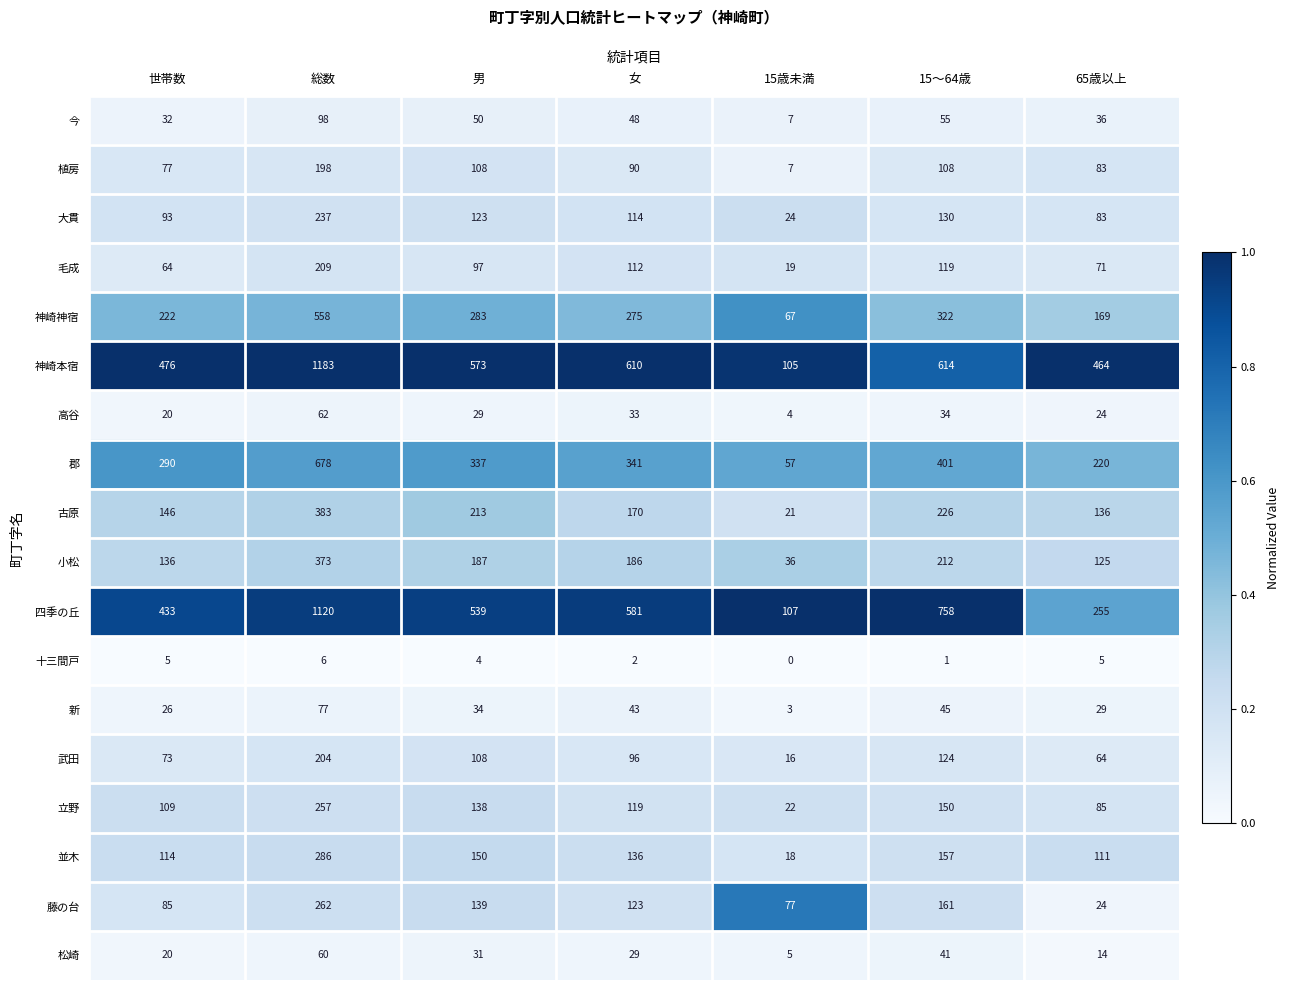

List the series in order of their peak value, lowest first.

十三間戸, 松崎, 高谷, 新, 今, 植房, 武田, 毛成, 大貫, 立野, 藤の台, 並木, 小松, 古原, 神崎神宿, 郡, 四季の丘, 神崎本宿